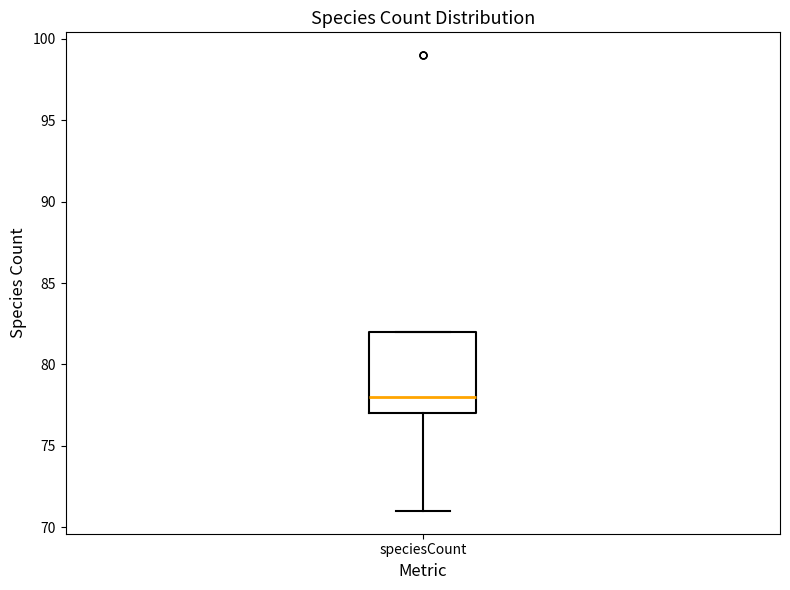

Read this box plot against the y-axis: the position of the median line, the range covered by the box, and the ends of both whiskers. The values are not printed on the chart, so give them approximately, as read against the axis.

median 78, box 77 to 82, whiskers 71 to 82